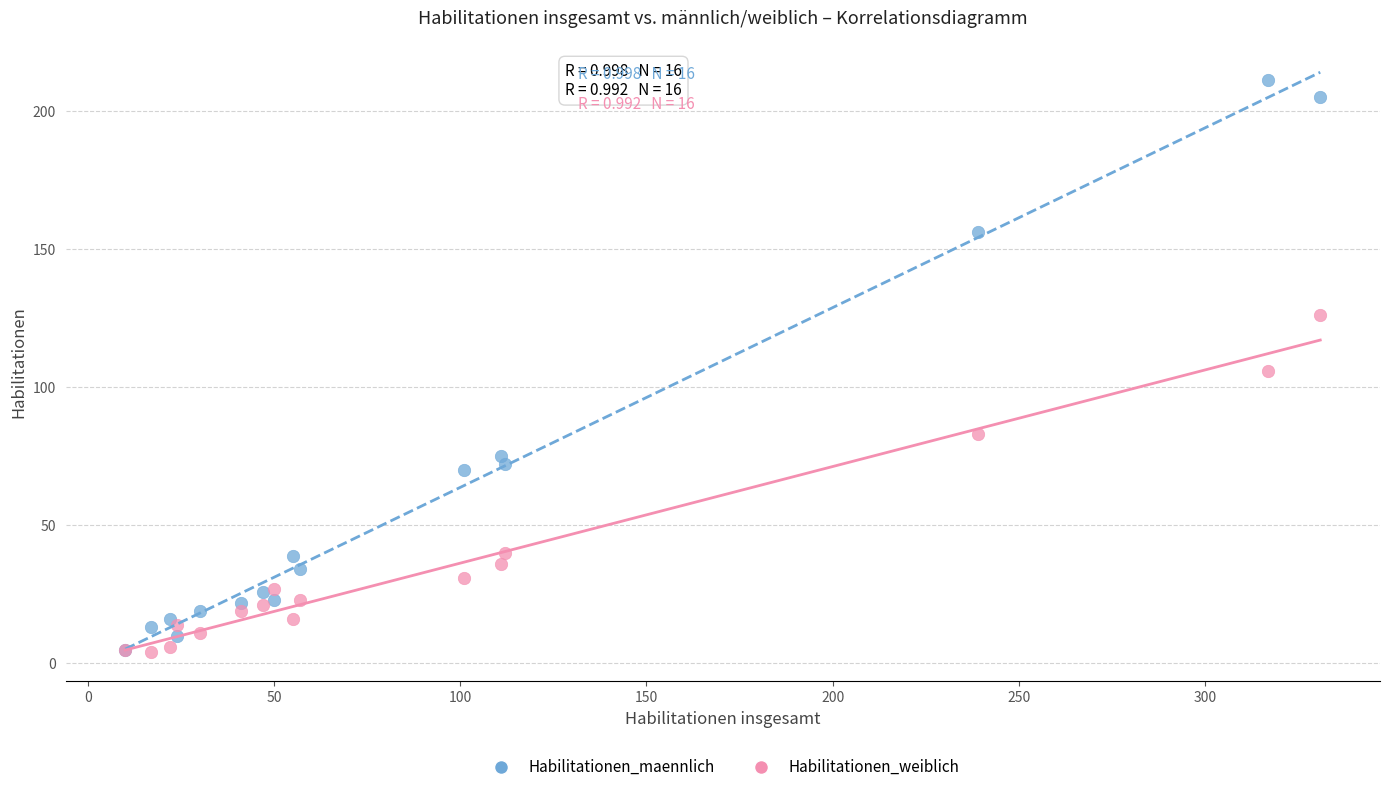

Which series has the widest spread of Y values?

Habilitationen_maennlich